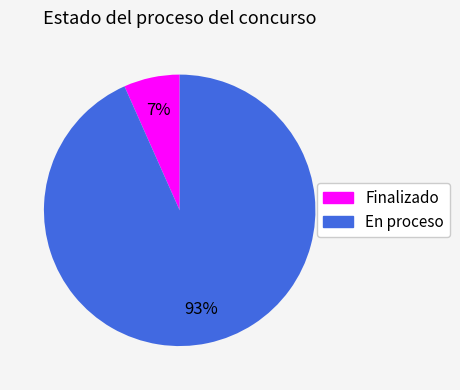

To the nearest percent, what is the average slice percentage?

50%